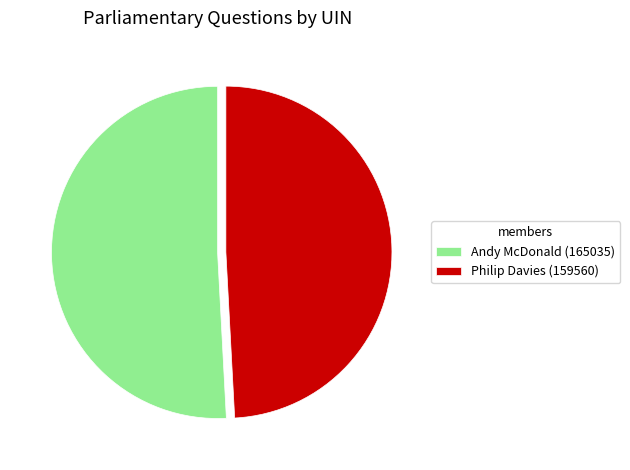

Is the sum of Philip Davies (159560) and Andy McDonald (165035) greater than half?

Yes